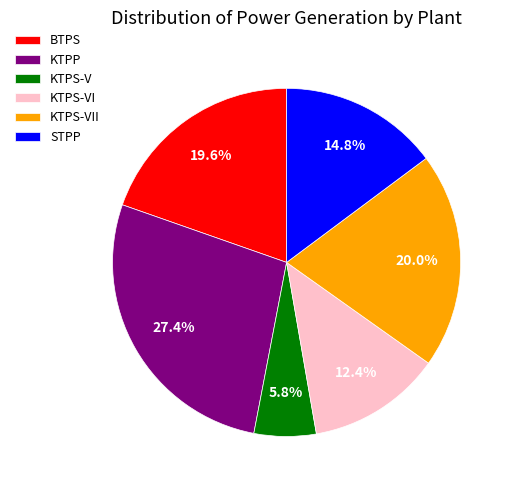

To the nearest percent, what is the difference between the largest and smallest slice percentages?

22%